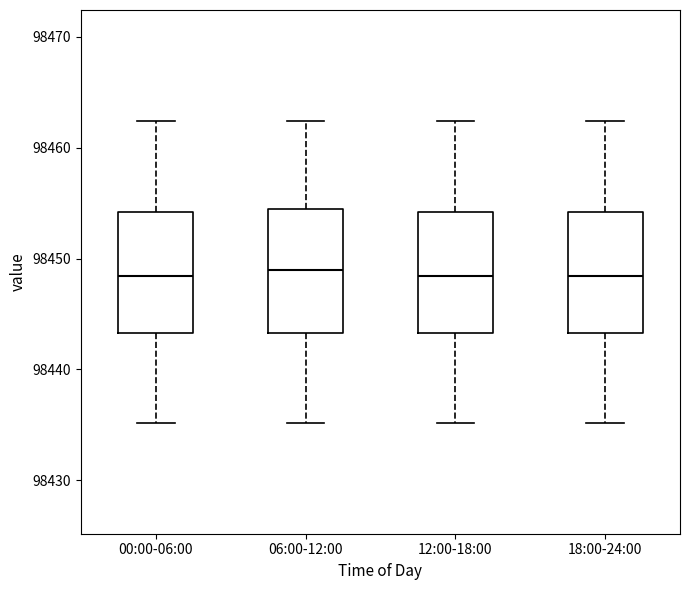

Where does the median line of the box for 00:00-06:00 sit on the y-axis? The values are not printed on the chart, so give them approximately, as read against the axis.

98448